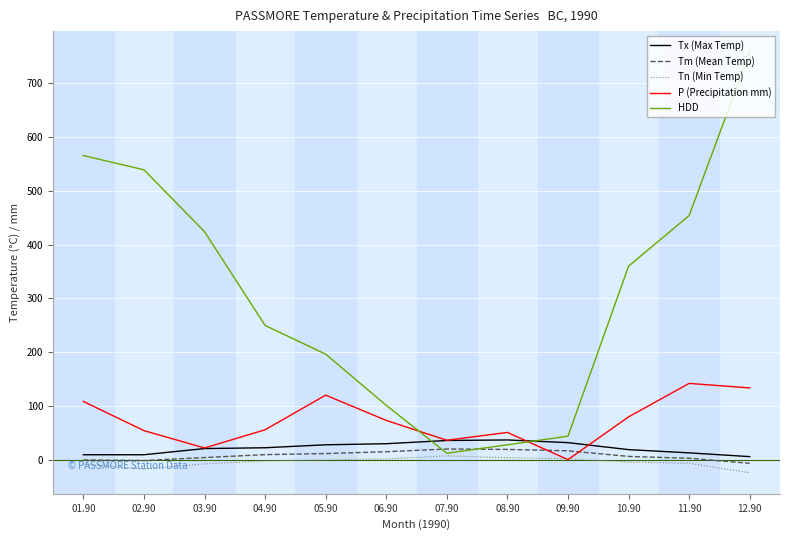

True or false: HDD has a value of 298.4 at 05.90.

False